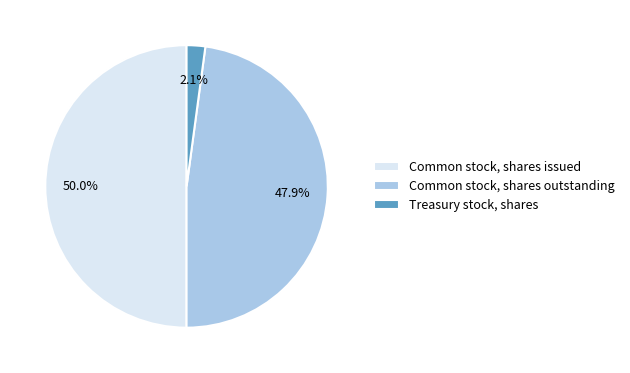

Which has a higher value, Common stock, shares outstanding or Treasury stock, shares?

Common stock, shares outstanding